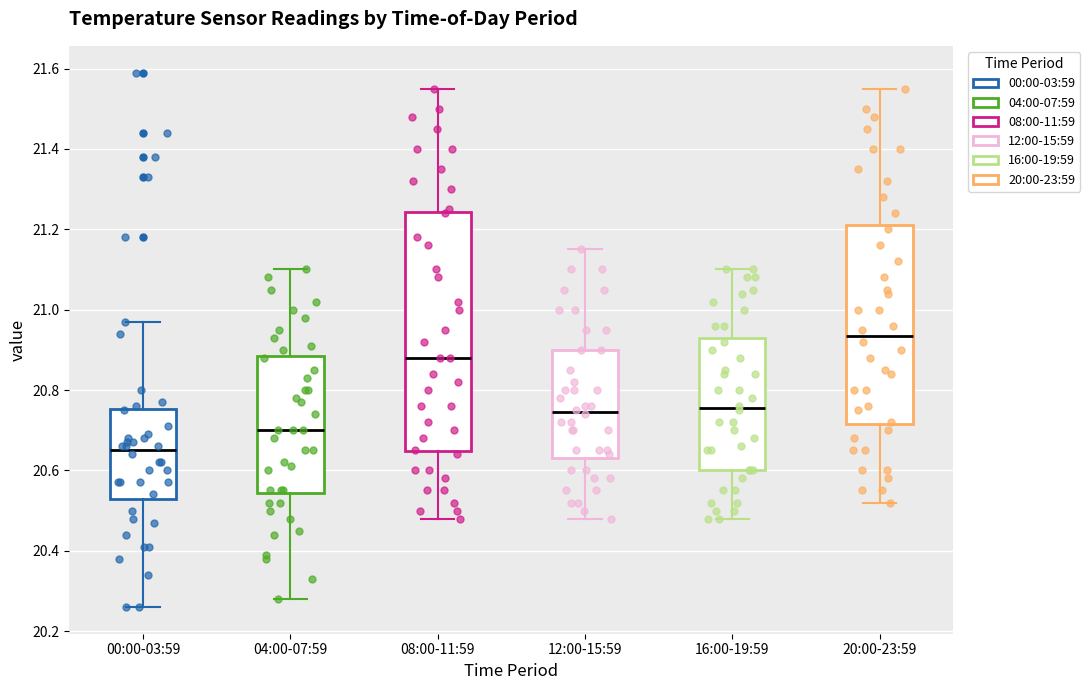

Comparing the boxes themselves (not the whiskers), which one is the tallest?

08:00-11:59